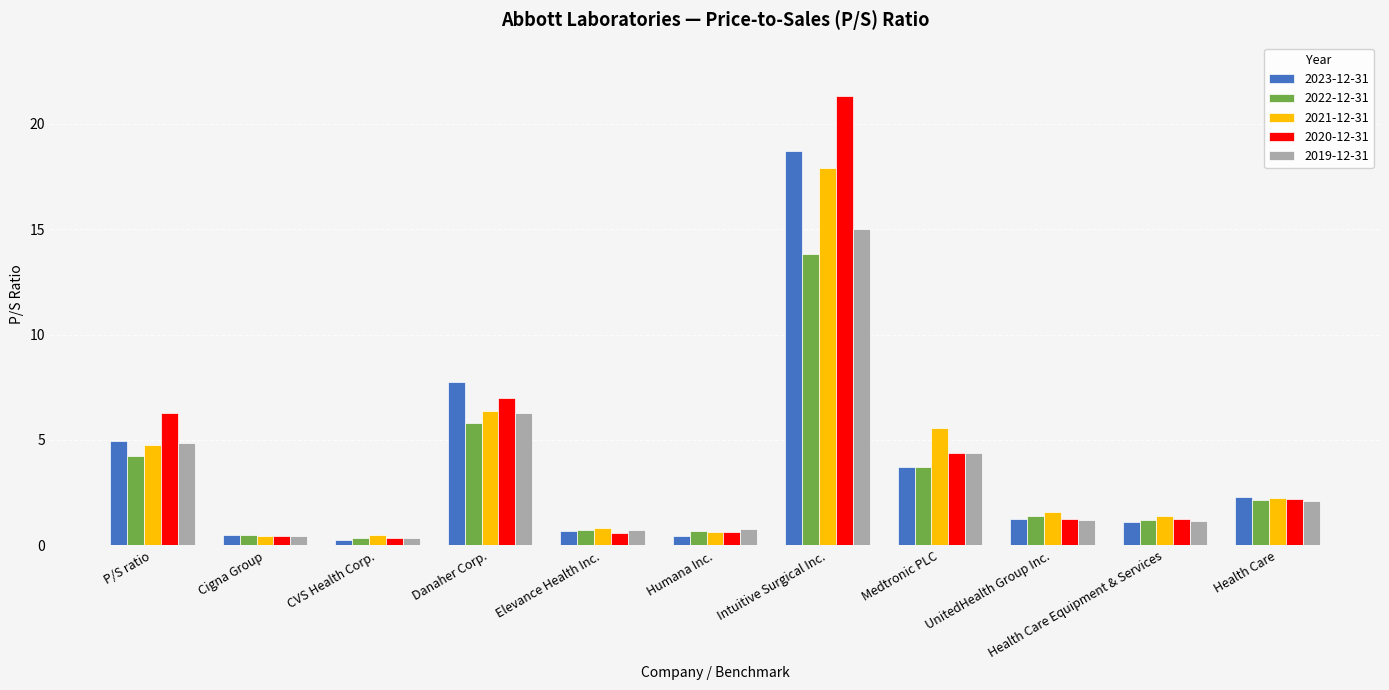

At which label is 2023-12-31 closest to 9?

Danaher Corp.